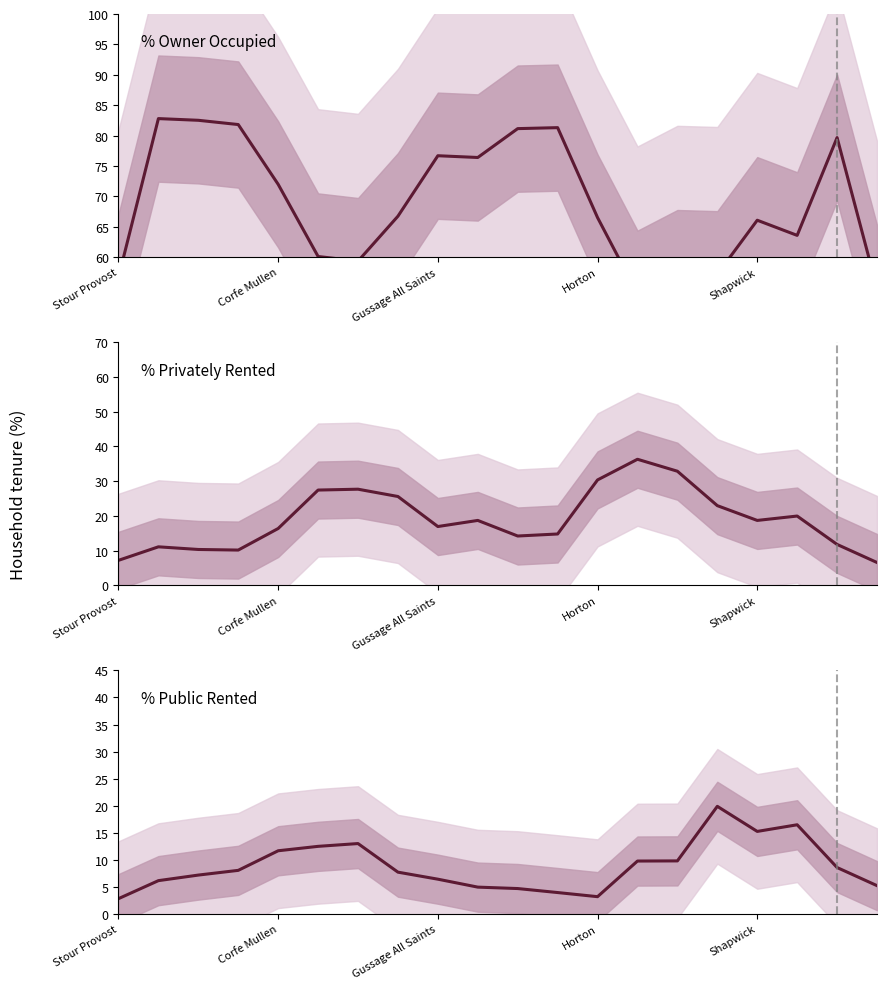

In % Privately Rented, how many points are lower than both neighbors (excluding endpoints)?

4